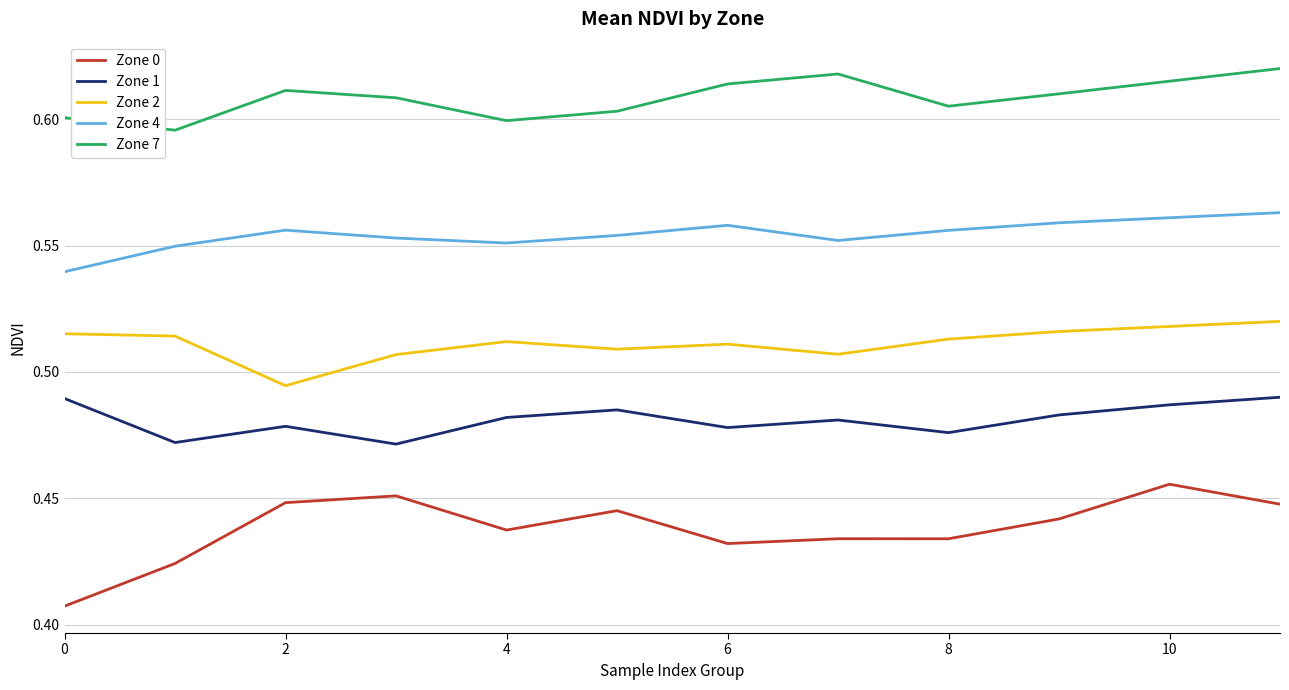

True or false: Zone 0 and Zone 7 cross at least once.

False